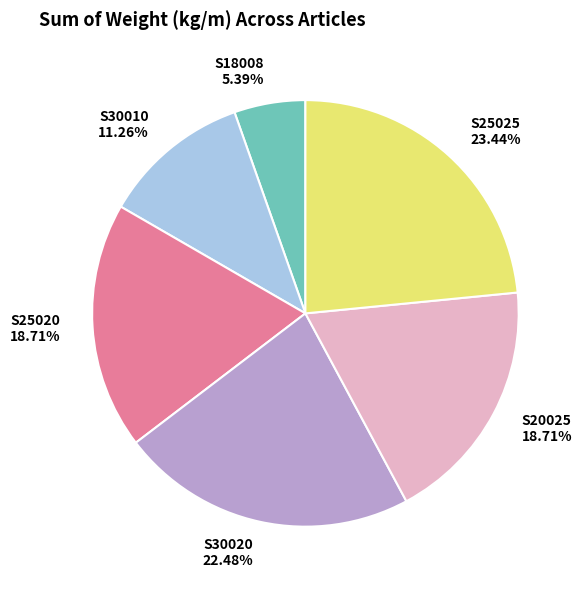

Between S30020 and S25025, which is larger?

S25025